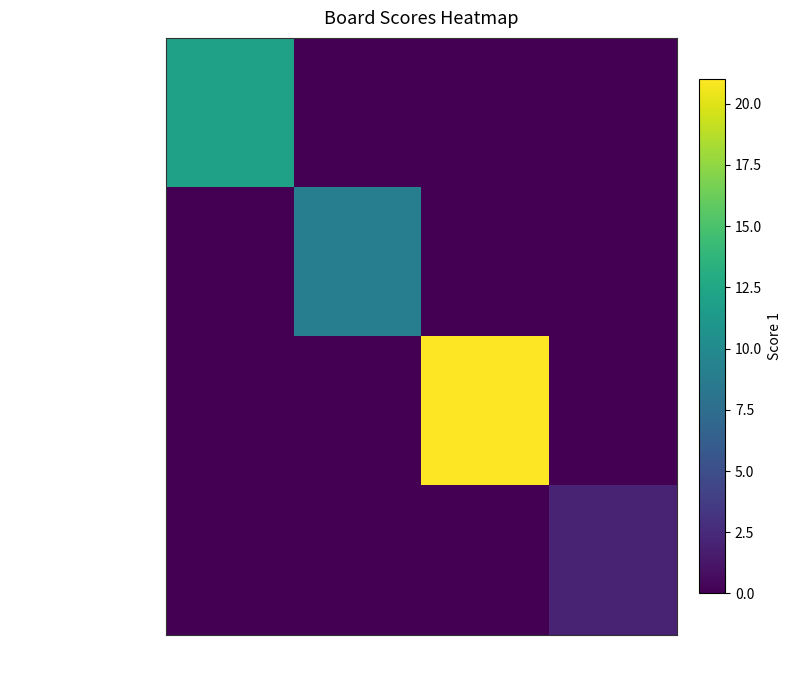

At which category is the sum across all series the highest?

3